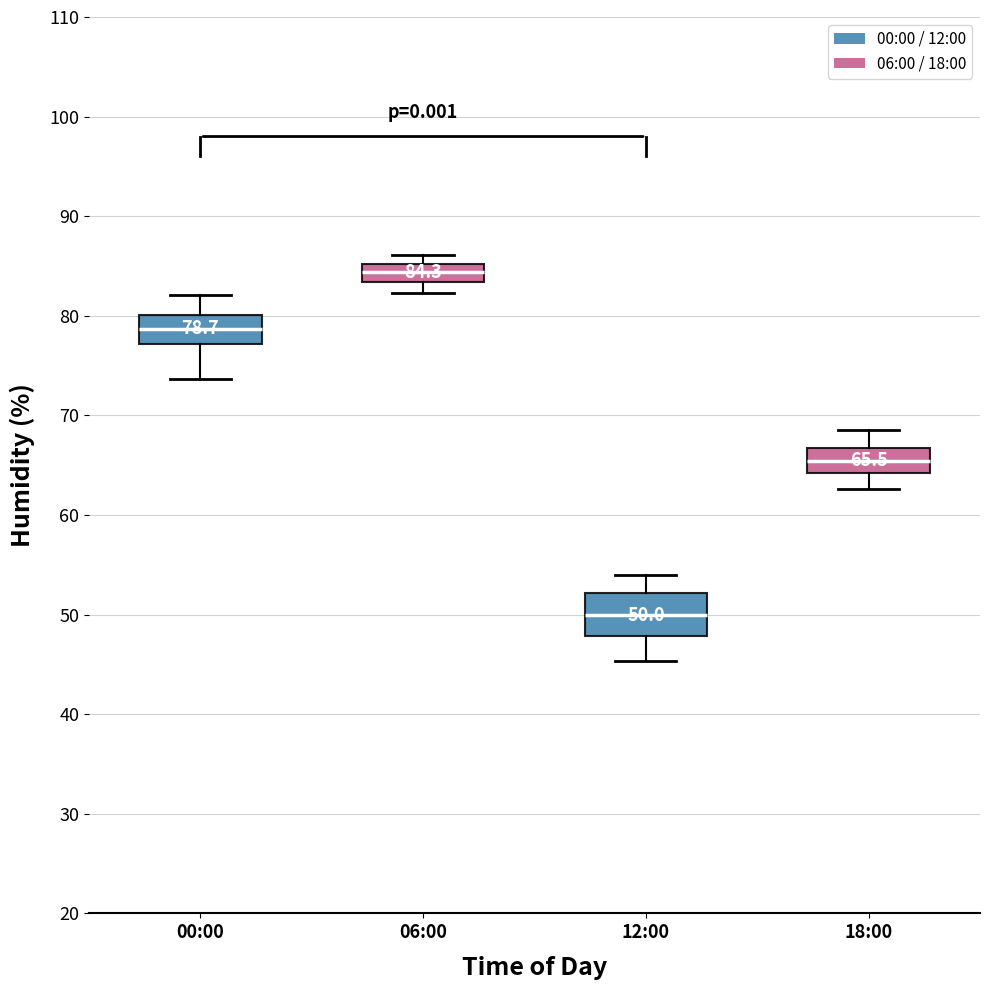

Which box has the highest median line?

06:00